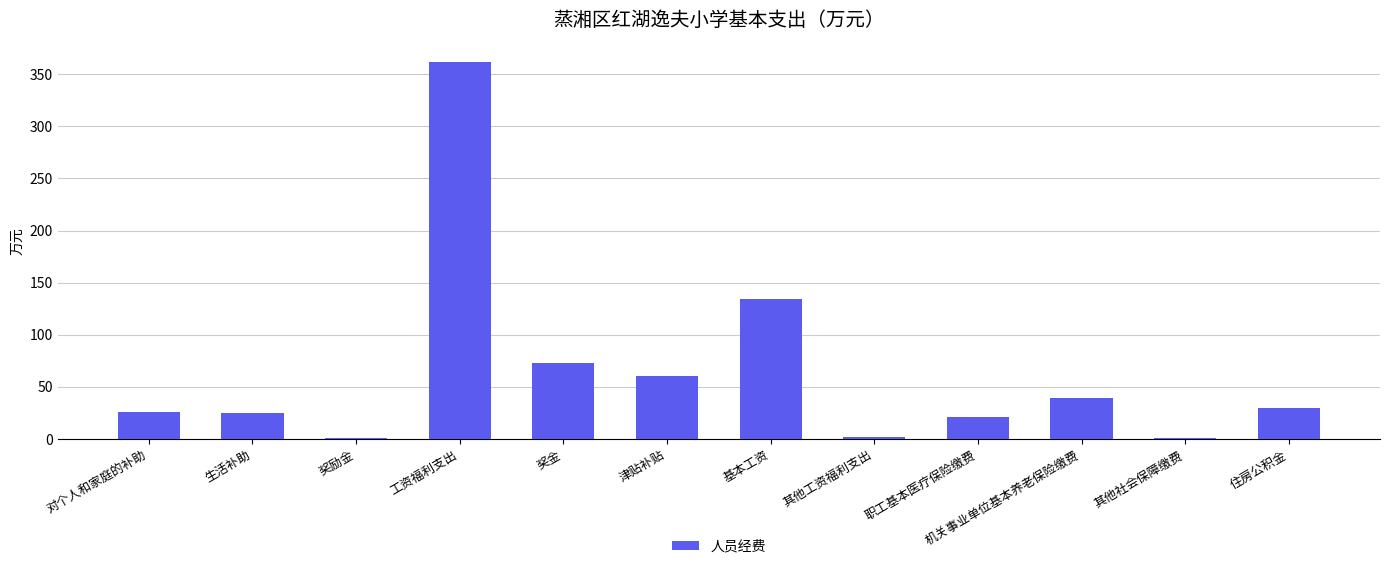

At which label does the data first exceed 29?

工资福利支出